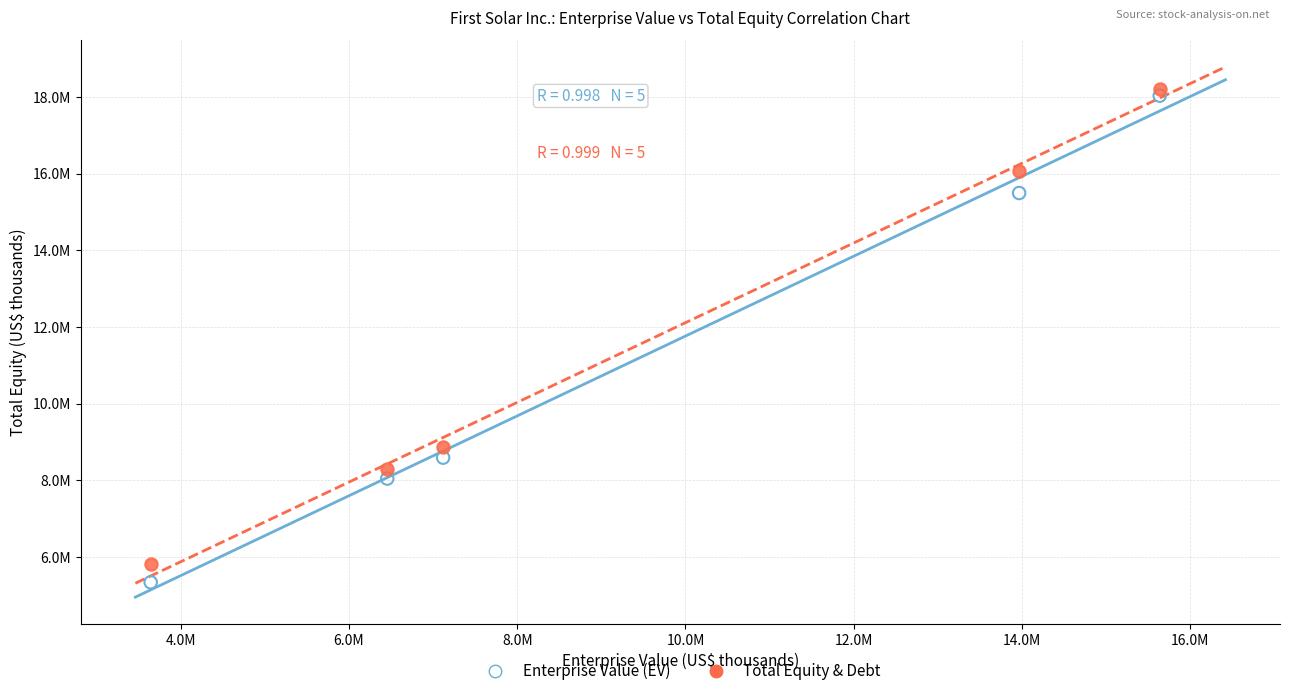

Which series has the largest Y range (max minus min)?

Enterprise Value (EV)